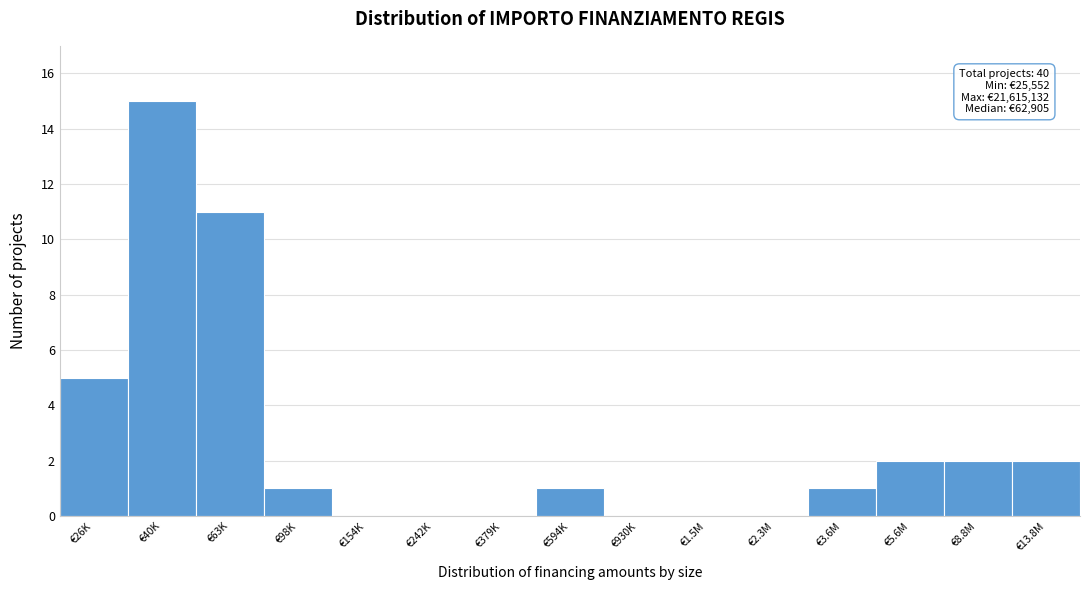

Reading left to right, what are all the values shown in this chart?

€26K=5	€40K=15	€63K=11	€98K=1	€154K=0	€242K=0	€379K=0	€594K=1	€930K=0	€1.5M=0	€2.3M=0	€3.6M=1	€5.6M=2	€8.8M=2	€13.8M=2